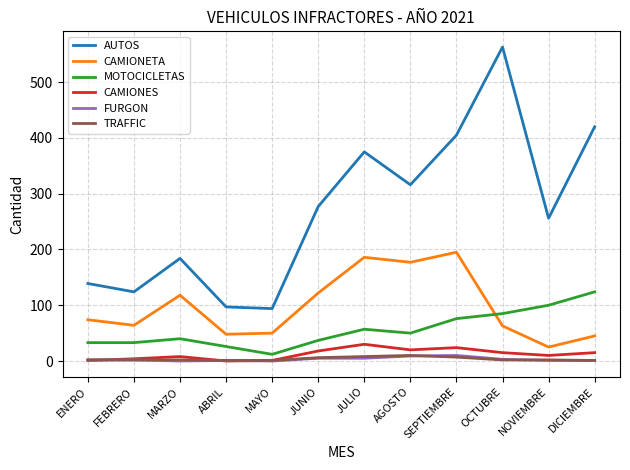

True or false: CAMIONETA and AUTOS cross at least once.

False